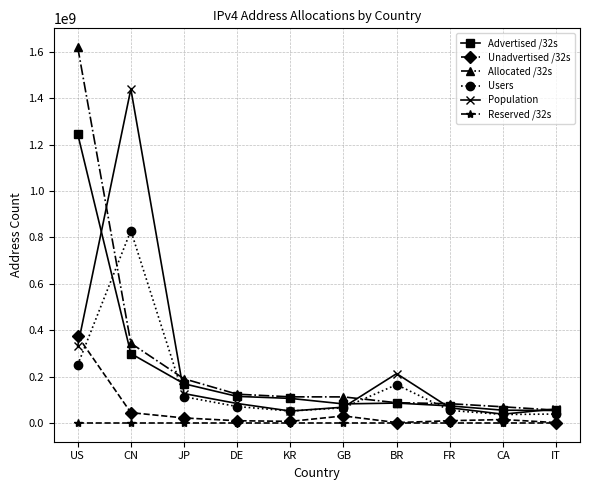

How many interior local peaks does the Users series have?

2